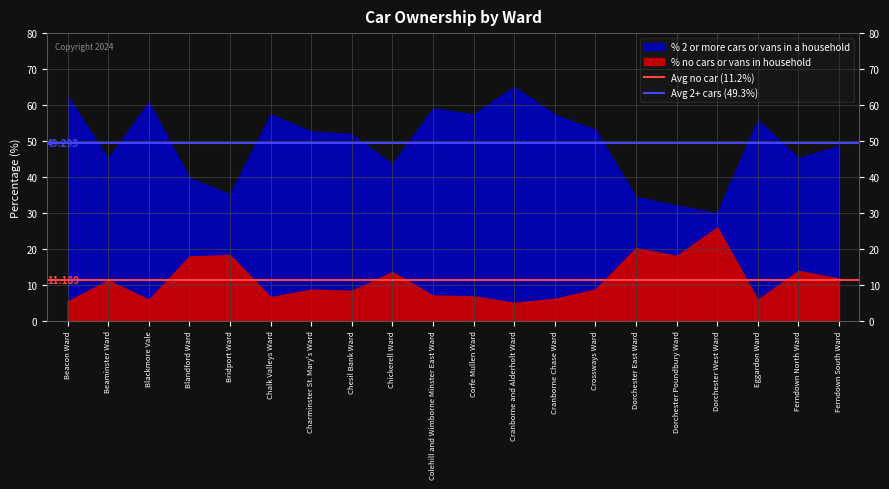

Which series changed the most between Beacon Ward and Beaminster Ward?

Avg no car (11.2%)